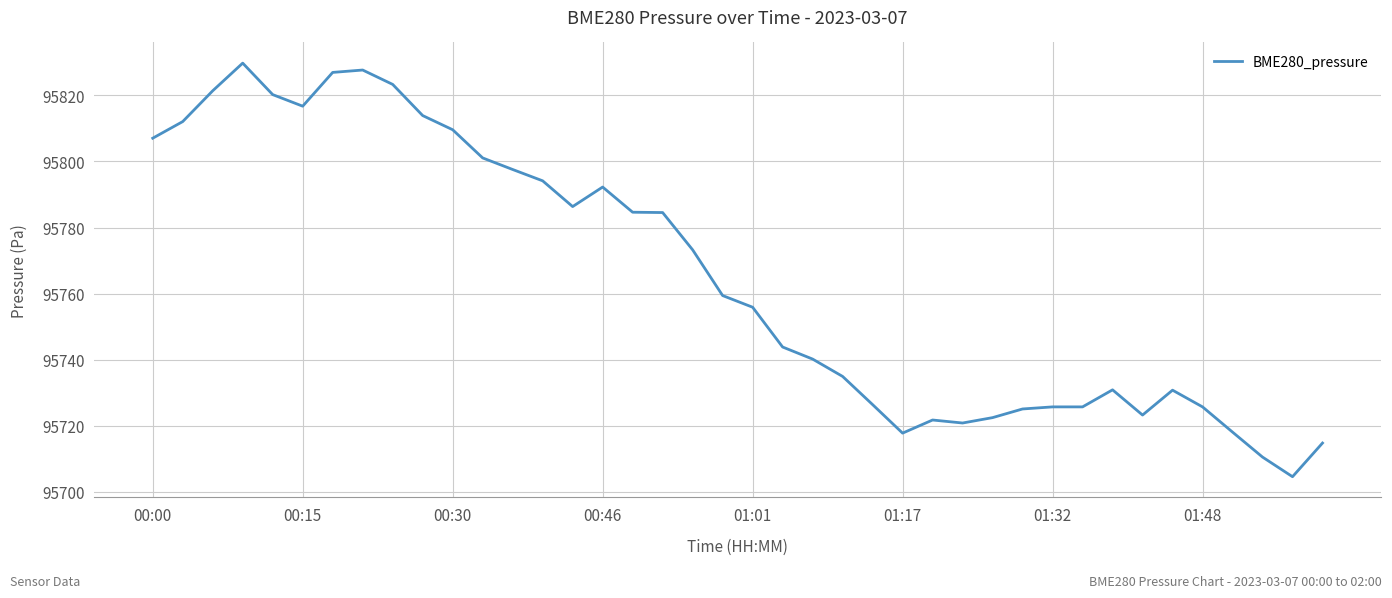

How many values exceed 95759?

20